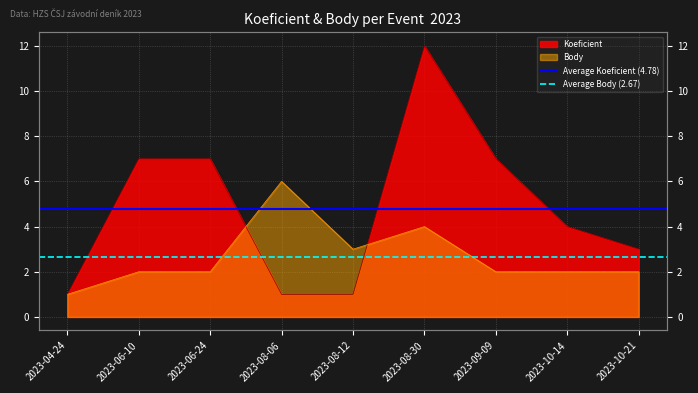

What is the label of the 2nd point from the right?

2023-04-24